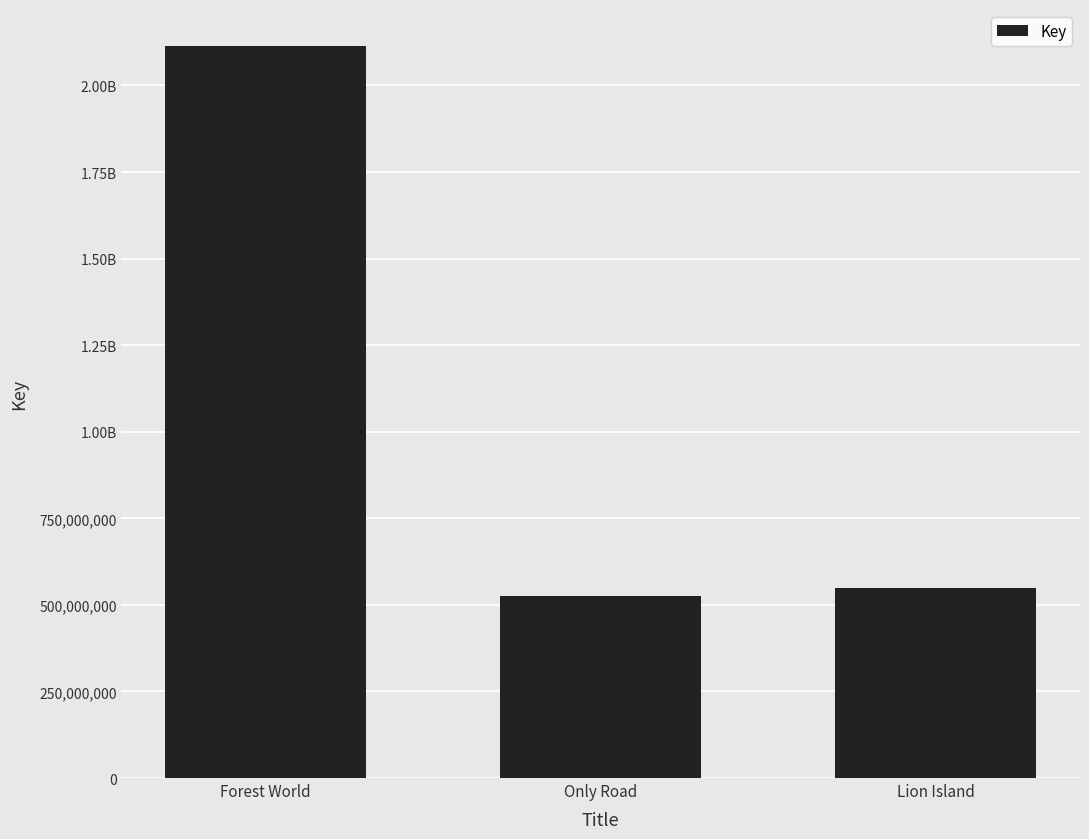

Between Only Road and Lion Island, which is larger?

Lion Island